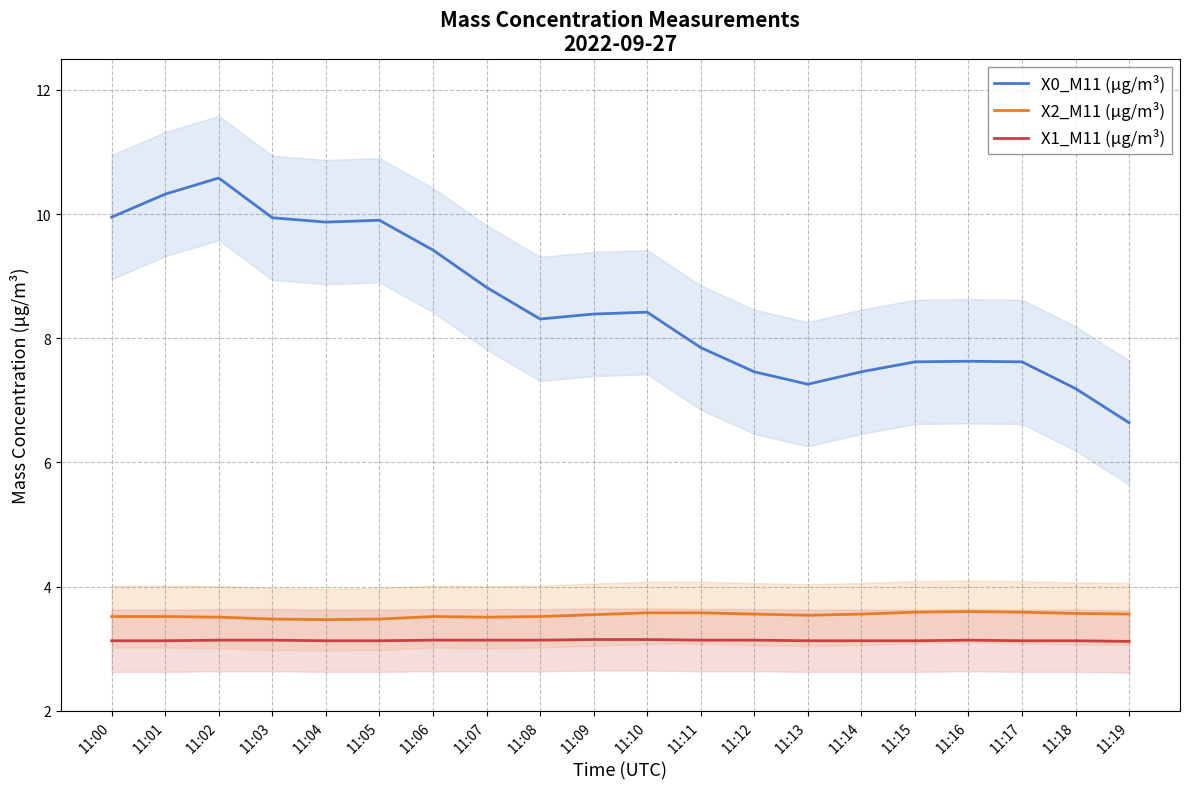

Rank the series by their maximum value, from highest to lowest.

X0_M11 (μg/m³), X2_M11 (μg/m³), X1_M11 (μg/m³)